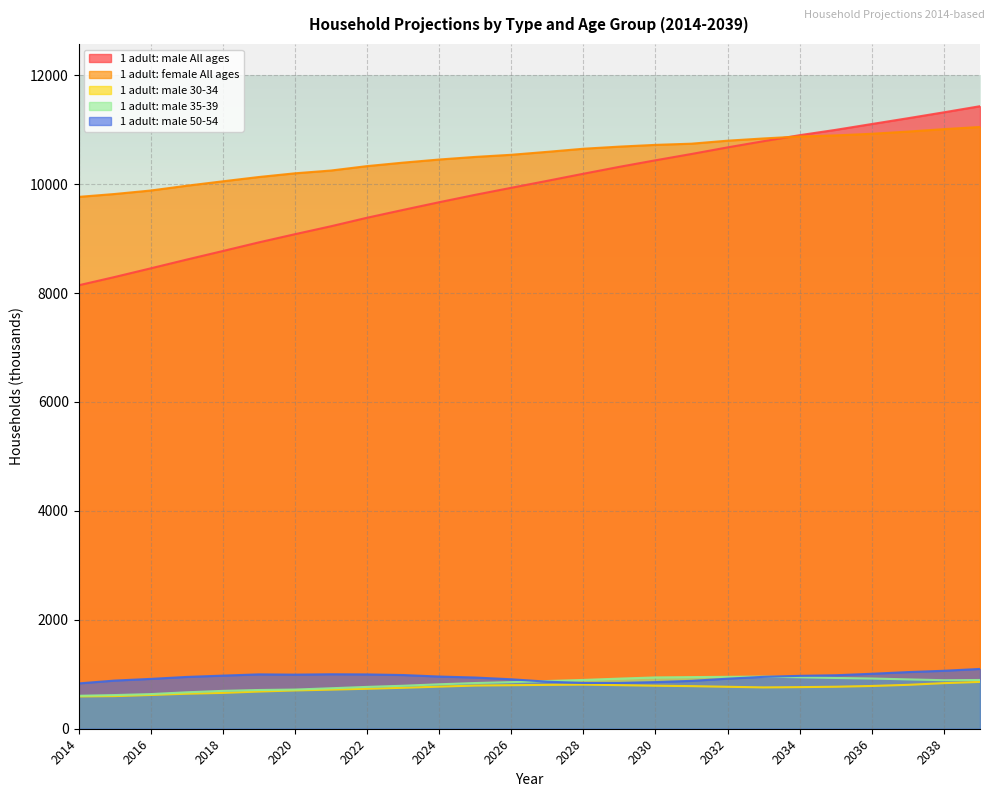

Rank the series at 2033 from lowest to highest value.

1 adult: male 30-34, 1 adult: male 50-54, 1 adult: male 35-39, 1 adult: male All ages, 1 adult: female All ages